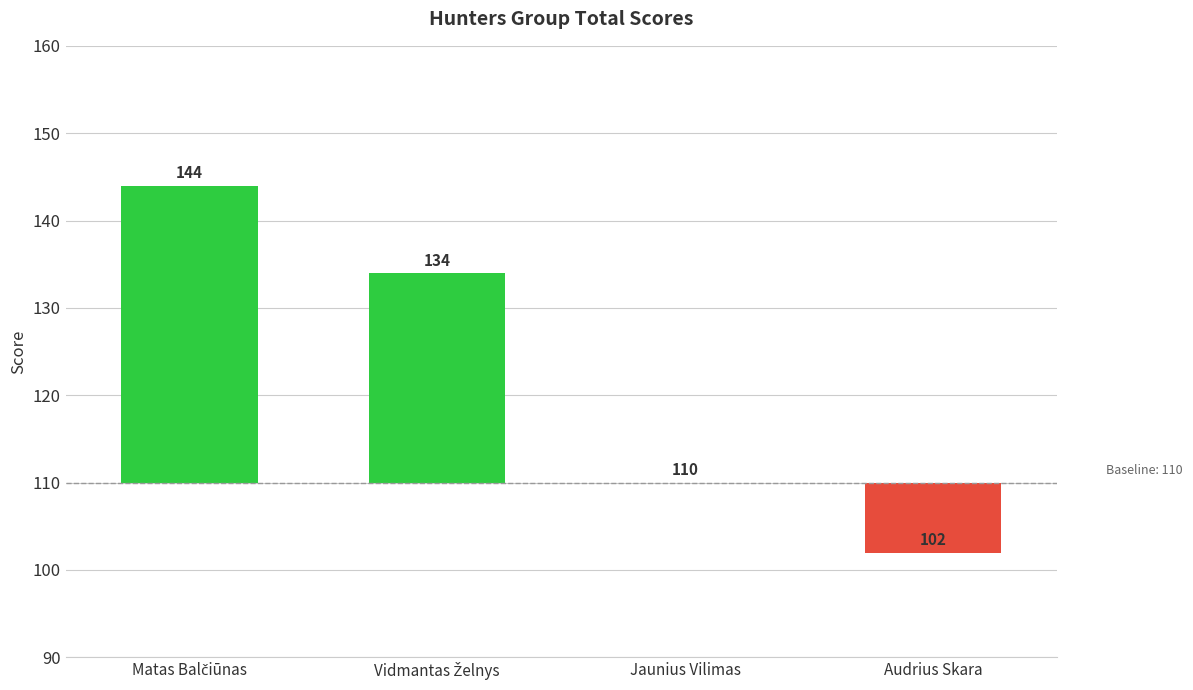

The value at Jaunius Vilimas is 29. True or false?

False